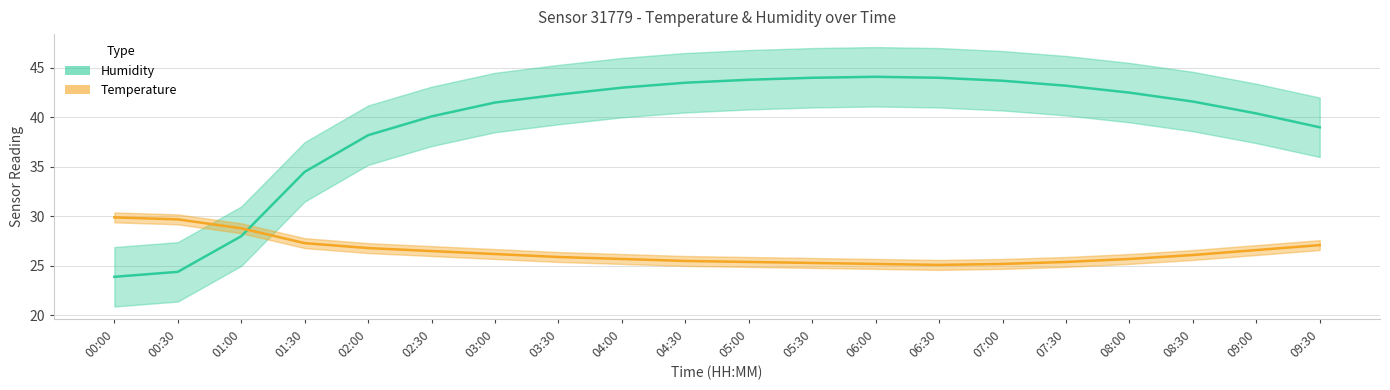

What position from the left is 09:30?

20